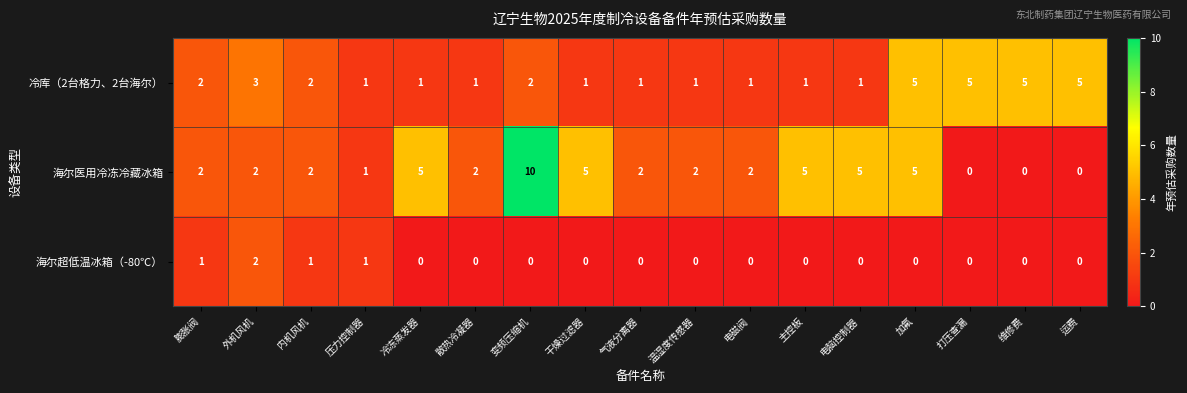

Is it true that 冷库（2台格力、2台海尔） equals 1 at 冷冻蒸发器?

True